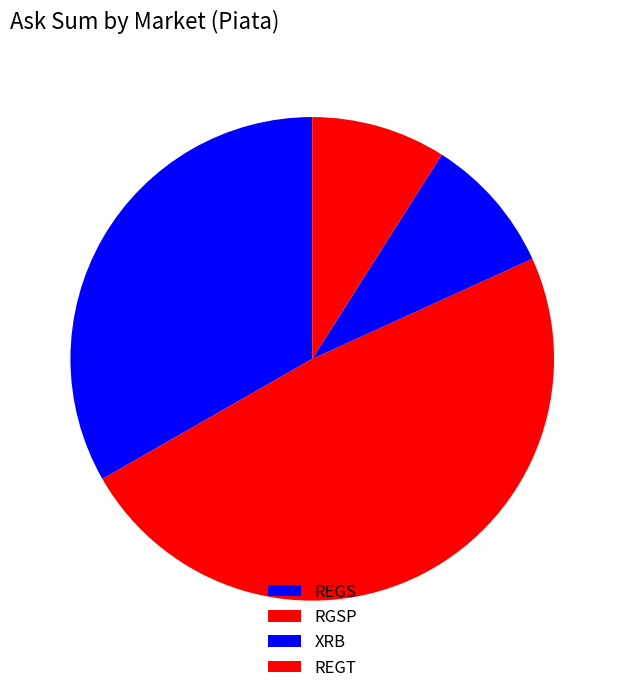

Count the number of slices in the pie.

4